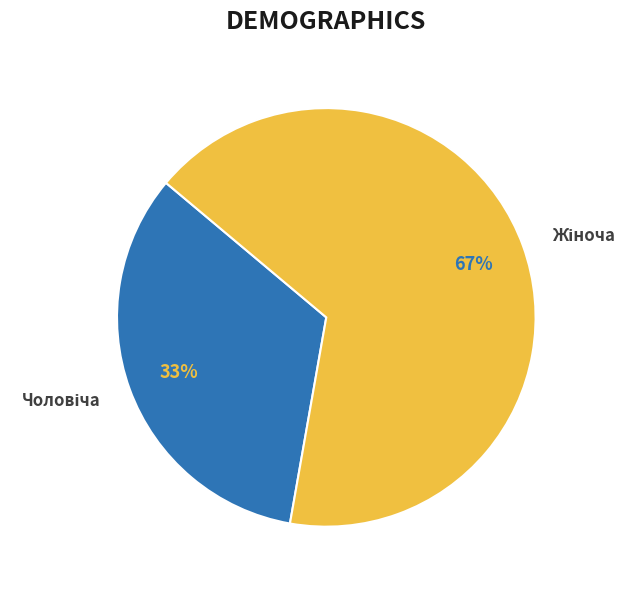

Is there a majority slice in this chart?

Yes